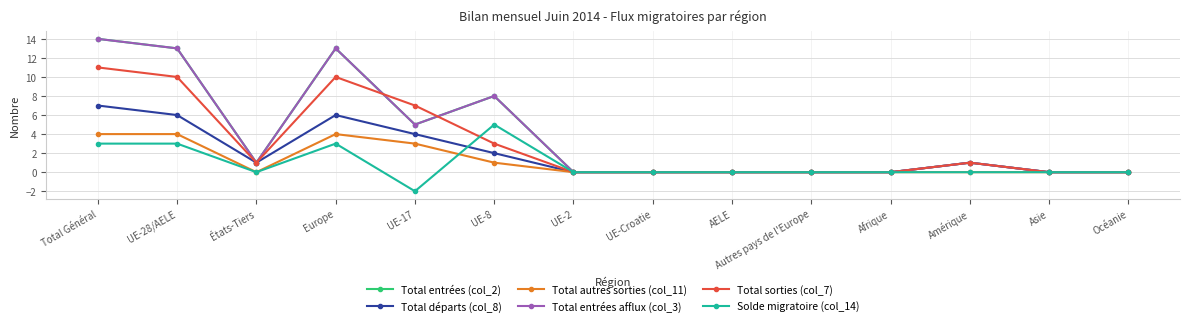

At Total Général, list the series in order from largest to smallest.

Total entrées (col_2), Total entrées afflux (col_3), Total sorties (col_7), Total départs (col_8), Total autres sorties (col_11), Solde migratoire (col_14)